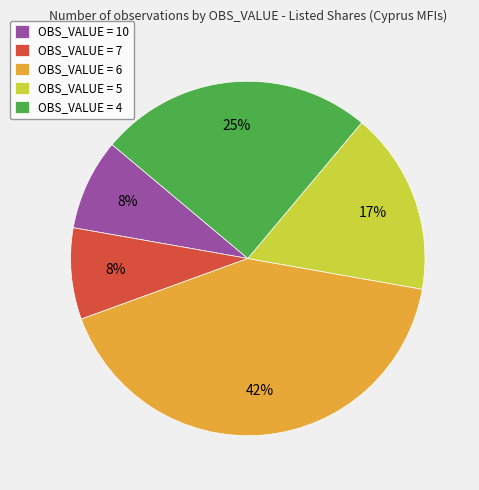

Which slice is the largest?

OBS_VALUE = 6